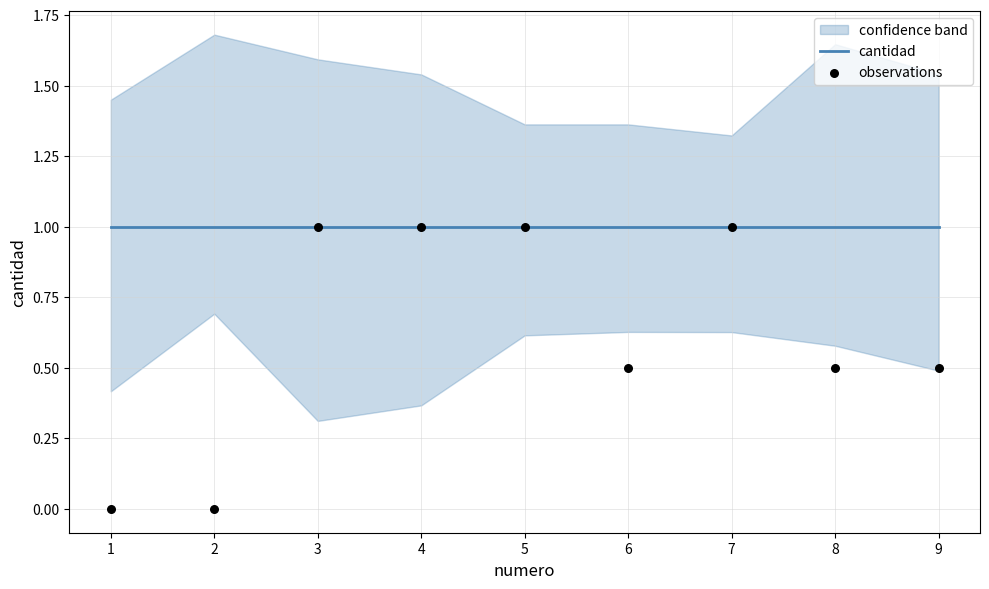

At which category is the sum across all series the highest?

3